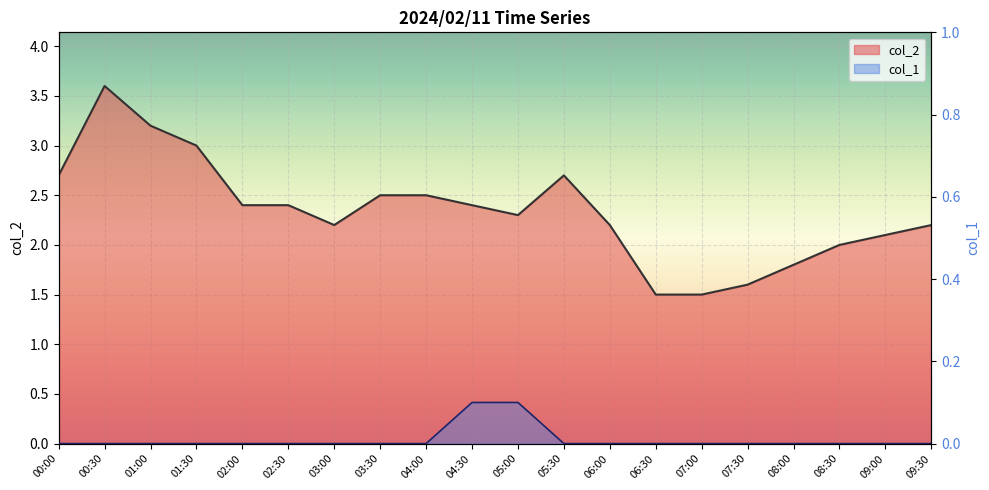

How many series are shown in this chart?

2